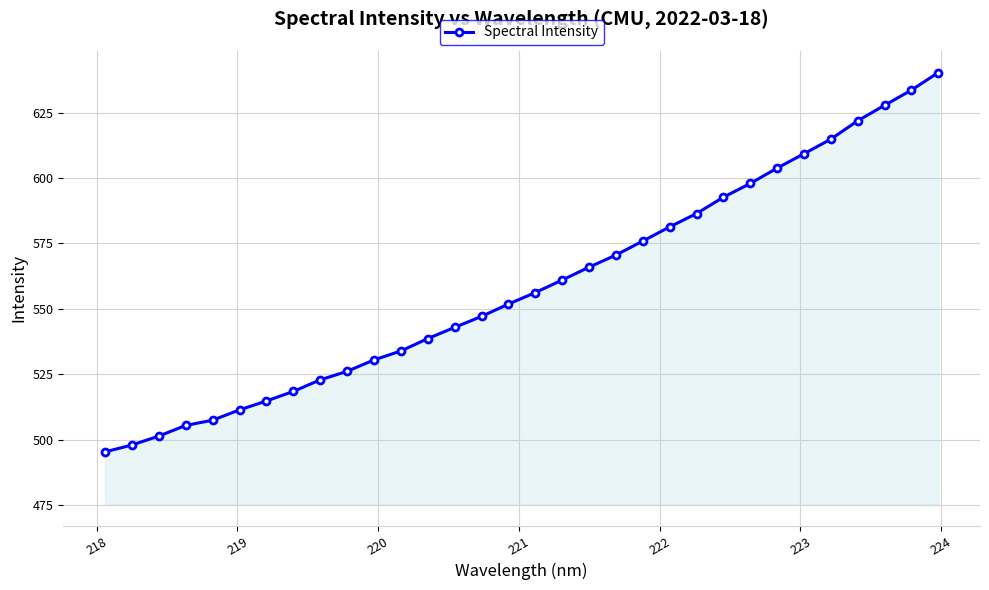

What is the average value?

558.9